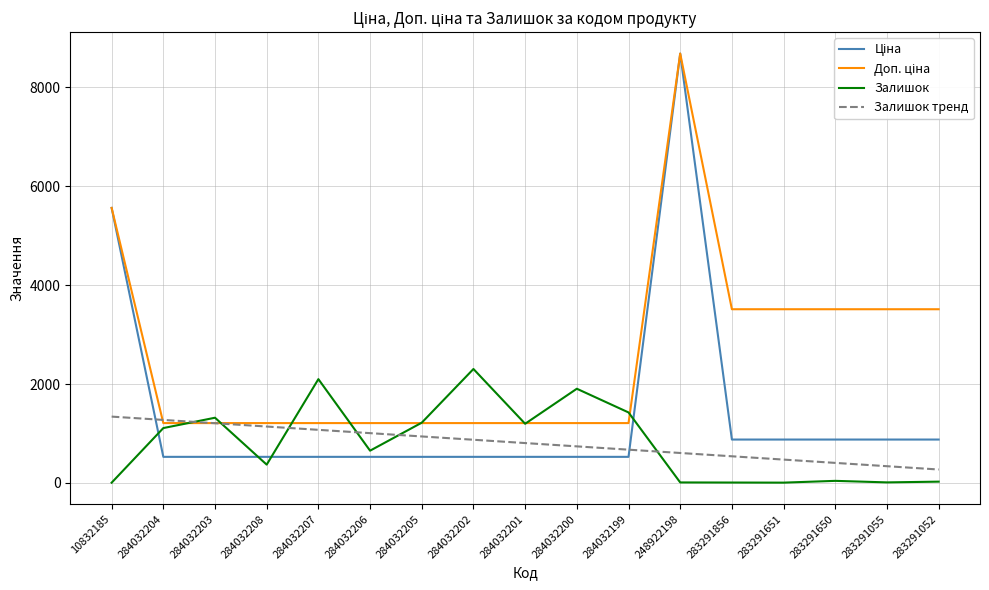

What is the difference between the highest and lowest values at 283291055?

3499.9